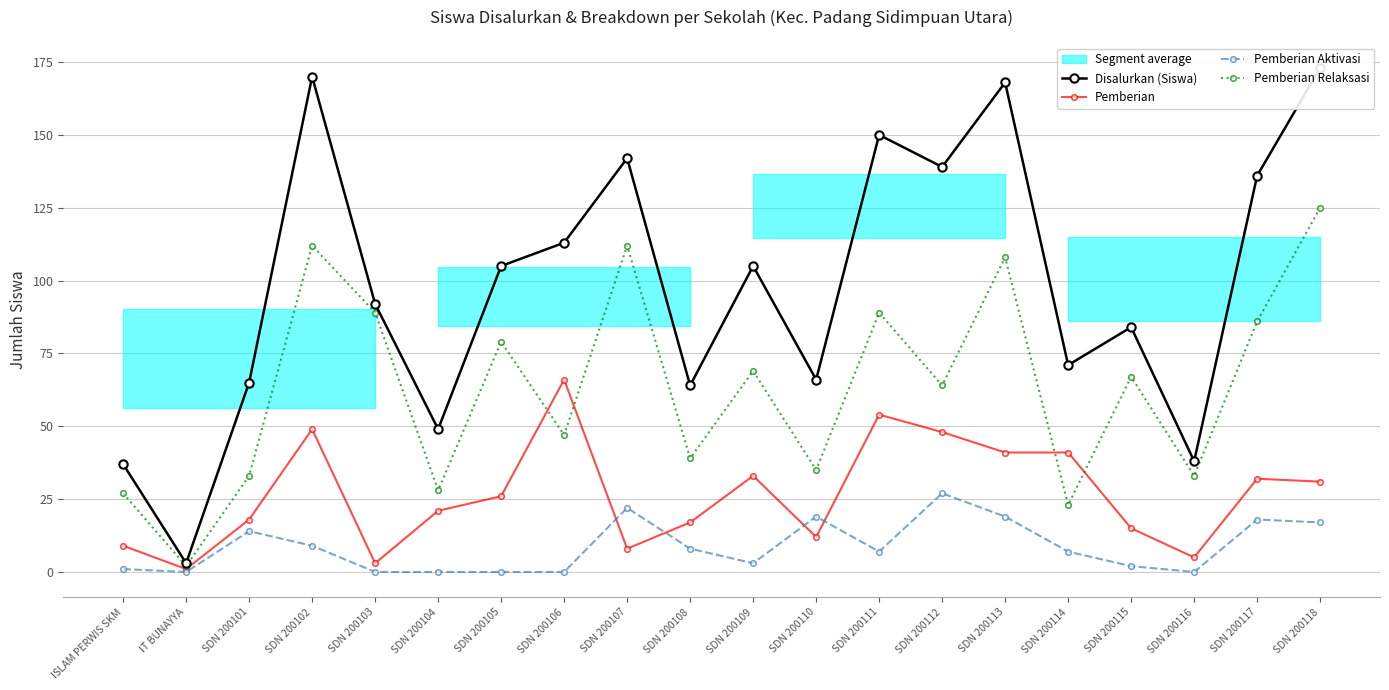

Where does the Disalurkan (Siswa) series first go above 105?

SDN 200102